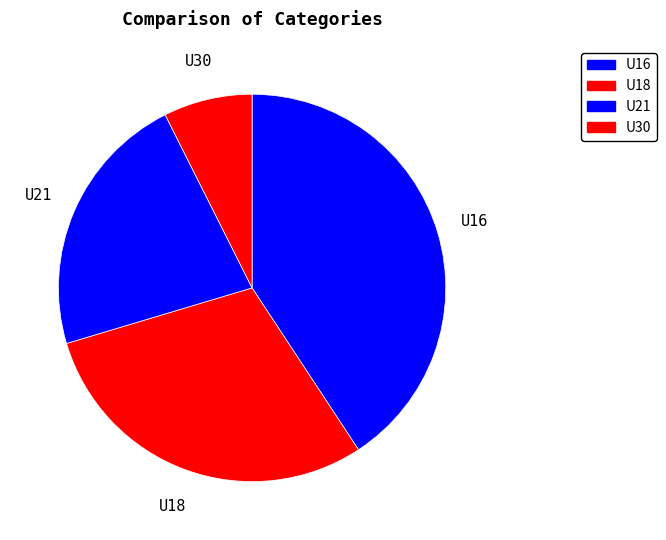

Between U21 and U16, which is larger?

U16